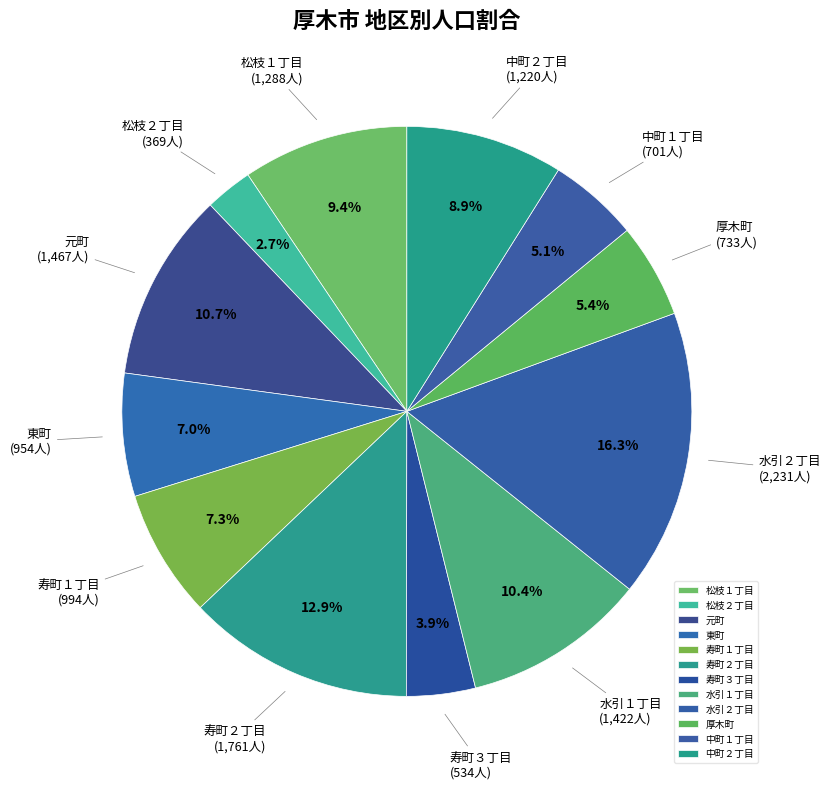

Count the number of slices in the pie.

12